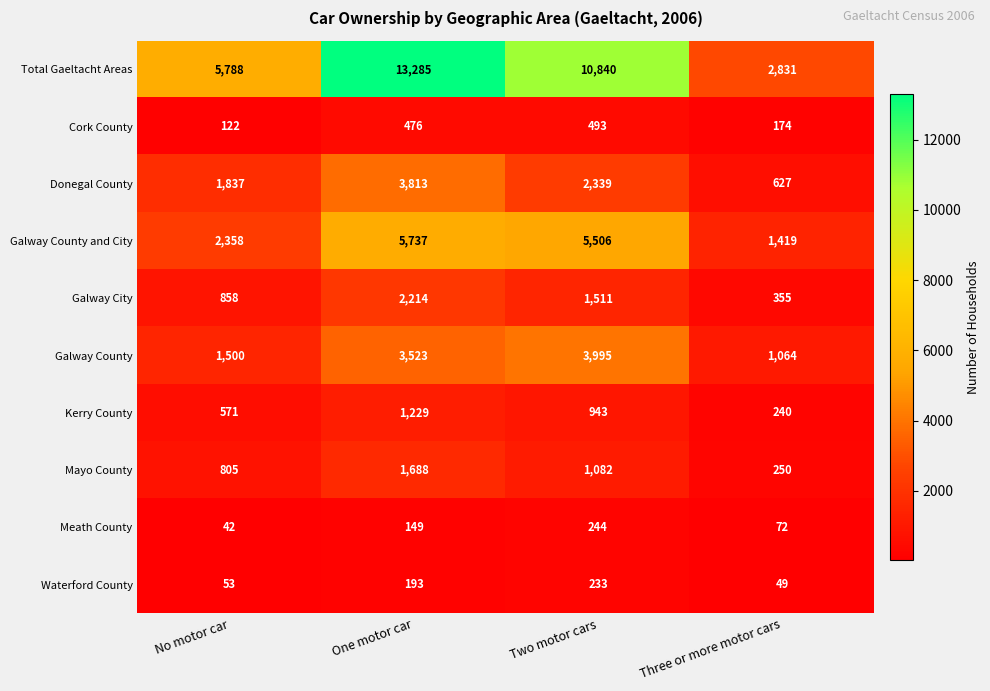

What is the smallest value displayed?

42